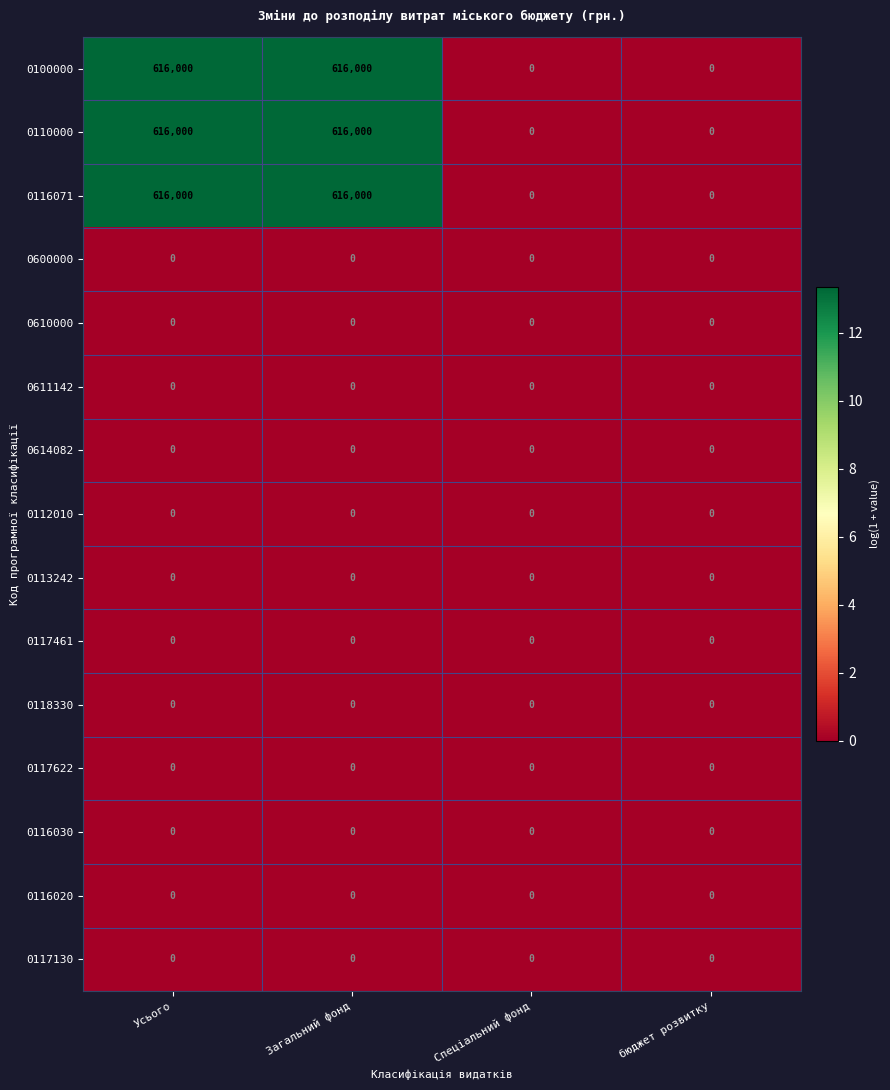

What is the spread (max minus min) of values at Усього?

616000